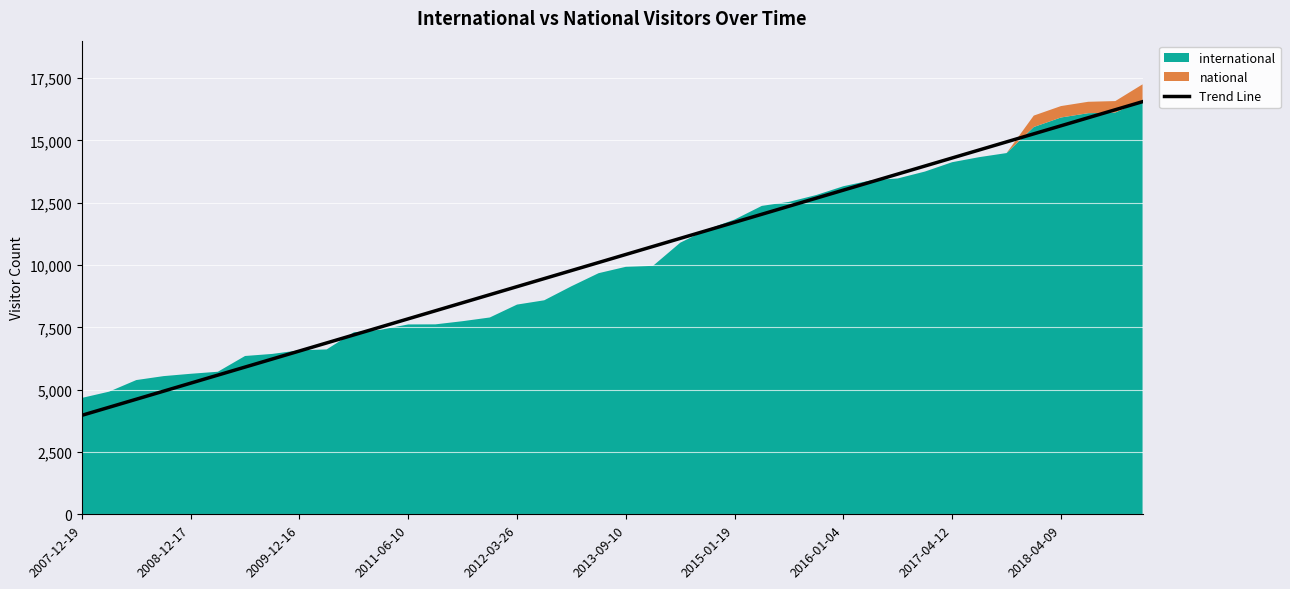

What is the difference between the maximum and minimum values?

12582.1